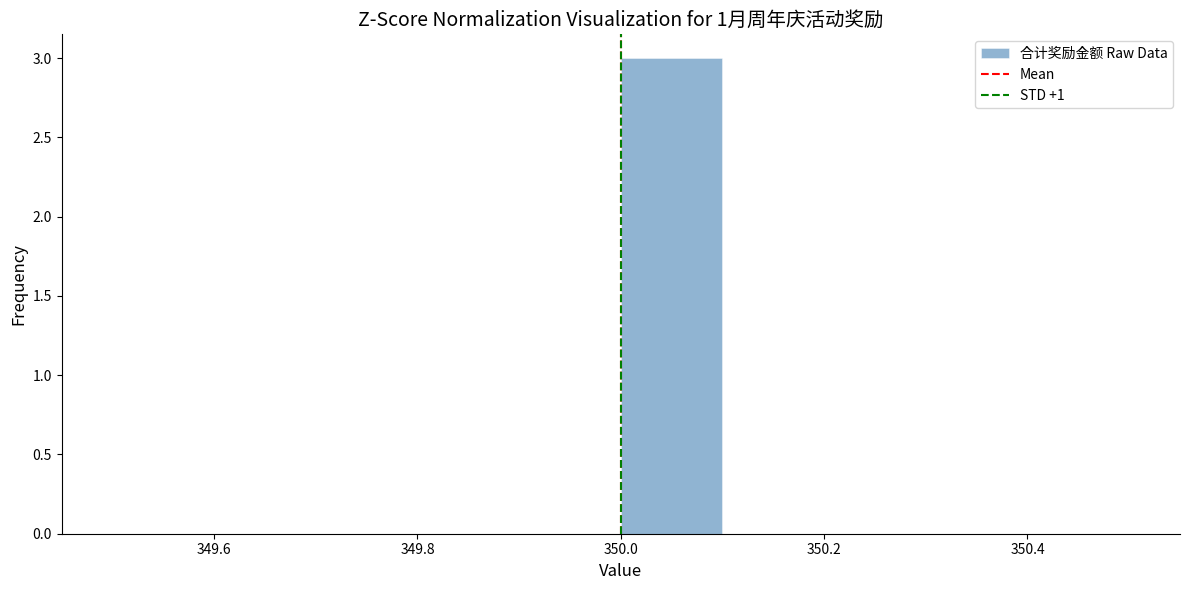

Reading left to right, transcribe this chart: for each bar, give the range it covers on the x-axis and its height. The values are not printed on the chart, so give them approximately, as read against the axis.

349.5 to 349.6: 0
349.6 to 349.7: 0
349.7 to 349.8: 0
349.8 to 349.9: 0
349.9 to 350.0: 0
350.0 to 350.1: 3
350.1 to 350.2: 0
350.2 to 350.3: 0
350.3 to 350.4: 0
350.4 to 350.5: 0